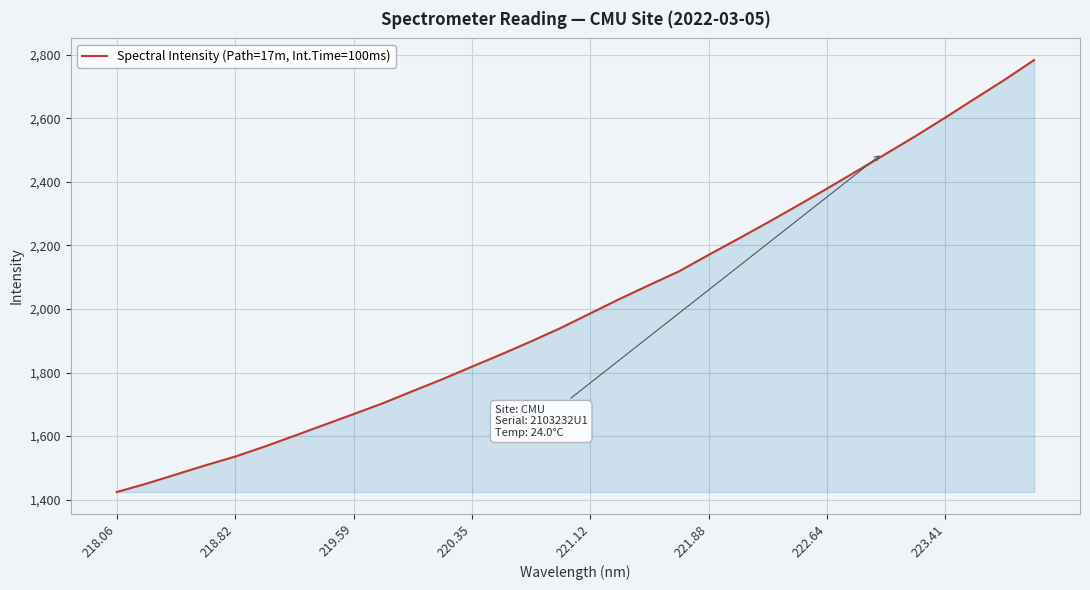

What is the maximum value shown in the chart?

2783.5